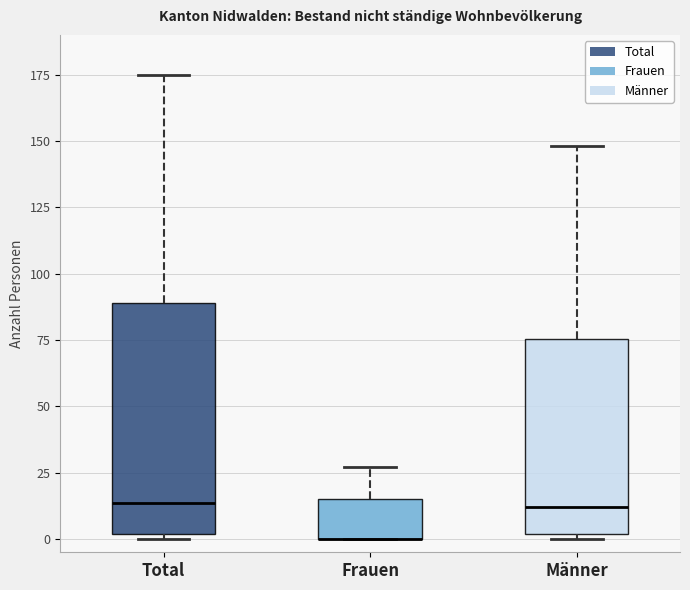

Reading left to right, read every box against the y-axis: the position of its median line, the range the box covers, and the ends of its whiskers. The values are not printed on the chart, so give them approximately, as read against the axis.

Total: median 15, box 0 to 90, whiskers 0 (just below the box's lower edge) to 175
Frauen: median 0 (drawn on the box's lower edge), box 0 to 15, whiskers 0 to 25
Männer: median 10, box 0 to 75, whiskers 0 (just below the box's lower edge) to 150